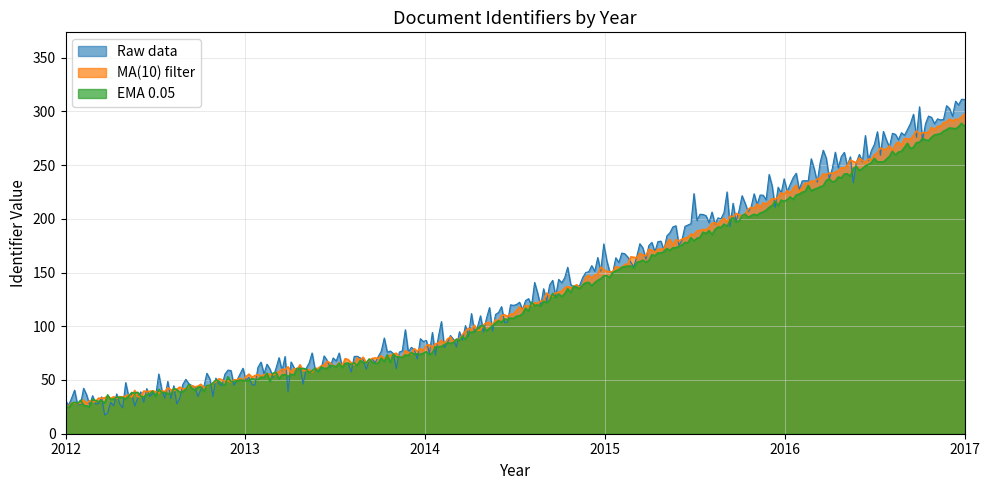

At which category does the chart reach its peak across all series?

2017